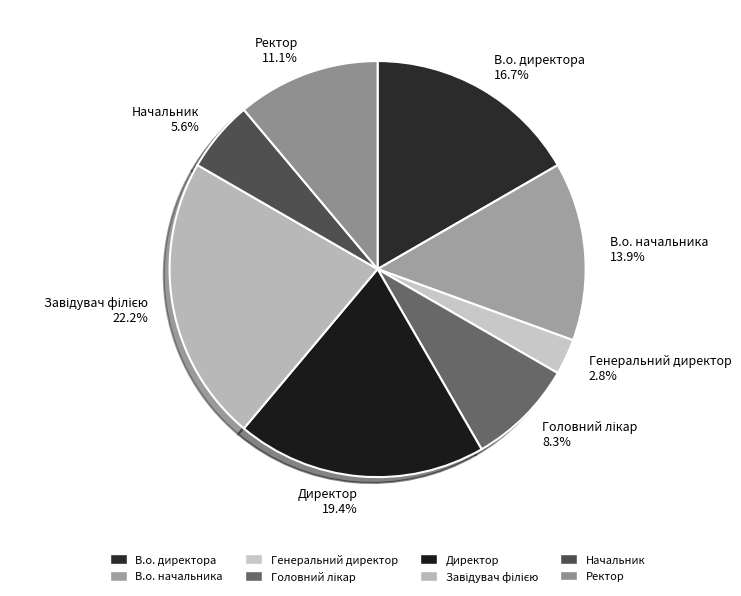

What is the smallest slice in the pie chart?

Генеральний директор